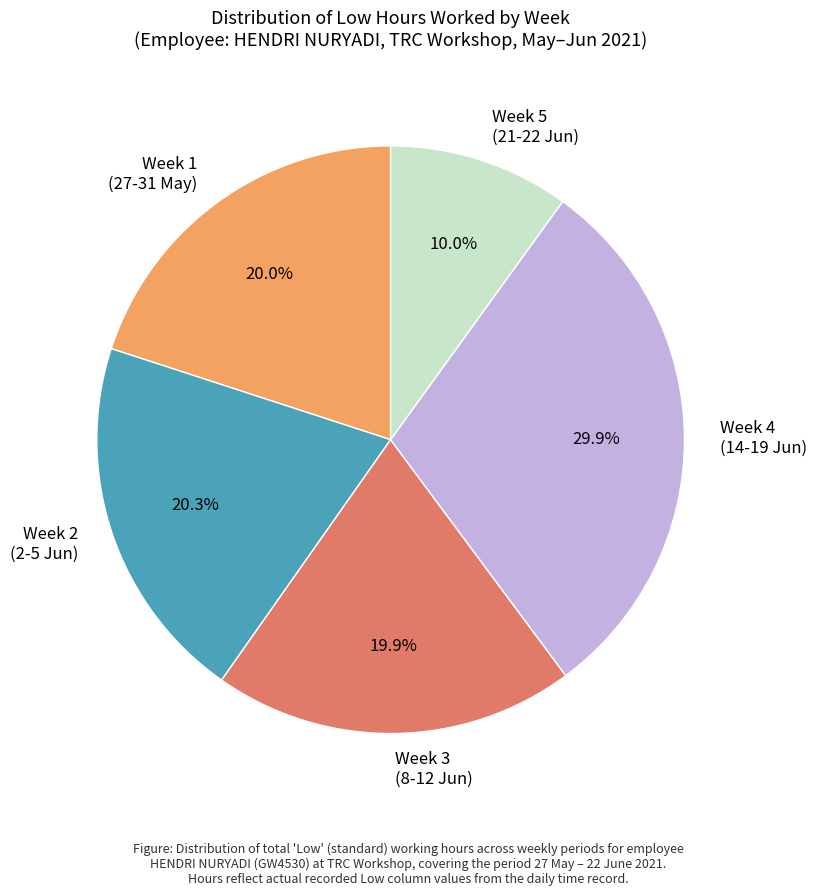

What percentage is NOT represented by Week 3 (8-12 Jun)?

80.1%